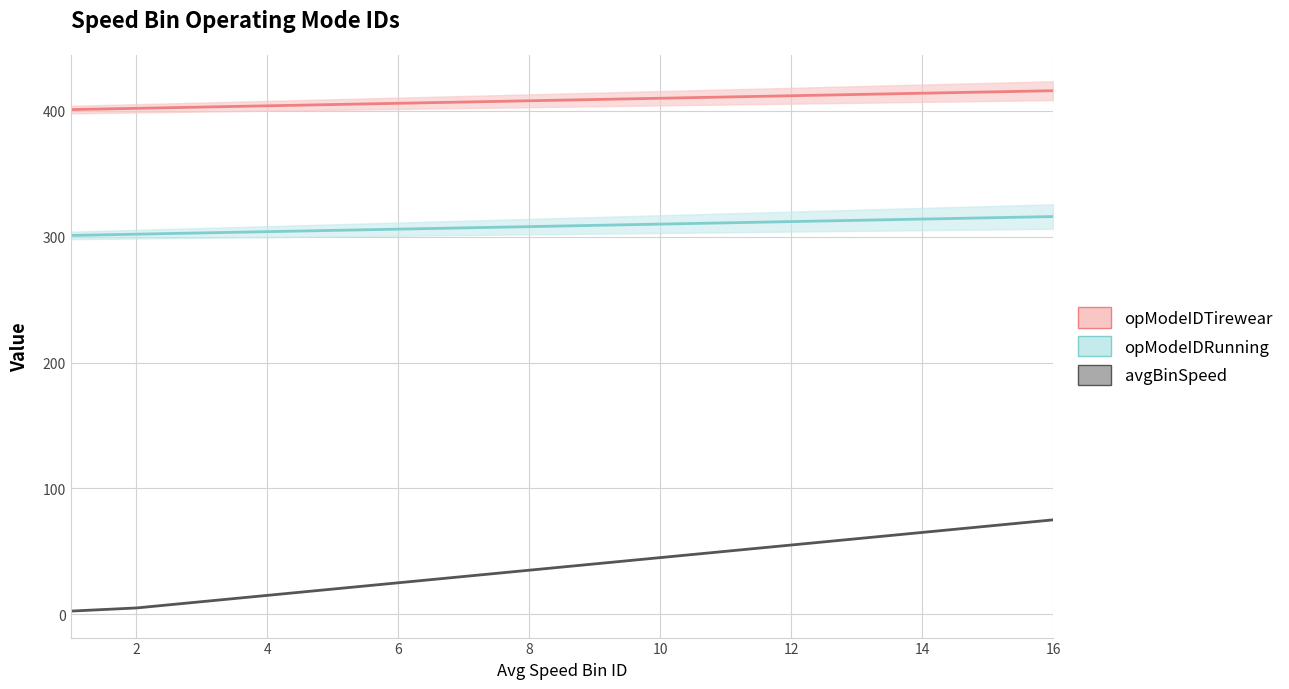

The opModeIDTirewear series shows 196.6 at 14. True or false?

False